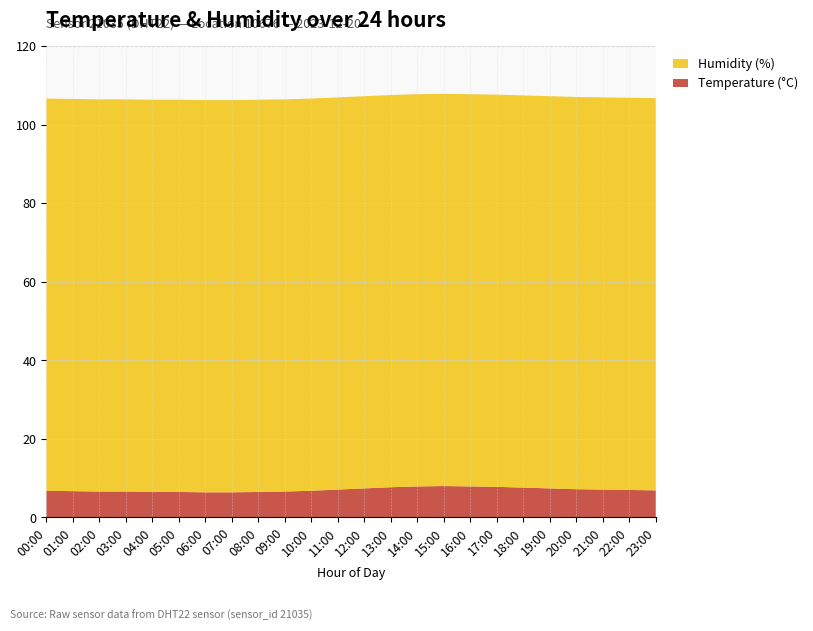

Reading left to right, extract all data points from this chart.

temperature: 00:00=6.8	01:00=6.7	02:00=6.6	03:00=6.6	04:00=6.5	05:00=6.5	06:00=6.4	07:00=6.4	08:00=6.5	09:00=6.6	10:00=6.8	11:00=7.1	12:00=7.4	13:00=7.7	14:00=7.9	15:00=8.0	16:00=7.9	17:00=7.8	18:00=7.6	19:00=7.4	20:00=7.2	21:00=7.1	22:00=7.0	23:00=6.9
humidity: 00:00=99.9	01:00=99.9	02:00=99.9	03:00=99.9	04:00=99.9	05:00=99.9	06:00=99.9	07:00=99.9	08:00=99.9	09:00=99.9	10:00=99.9	11:00=99.9	12:00=99.9	13:00=99.9	14:00=99.9	15:00=99.9	16:00=99.9	17:00=99.9	18:00=99.9	19:00=99.9	20:00=99.9	21:00=99.9	22:00=99.9	23:00=99.9